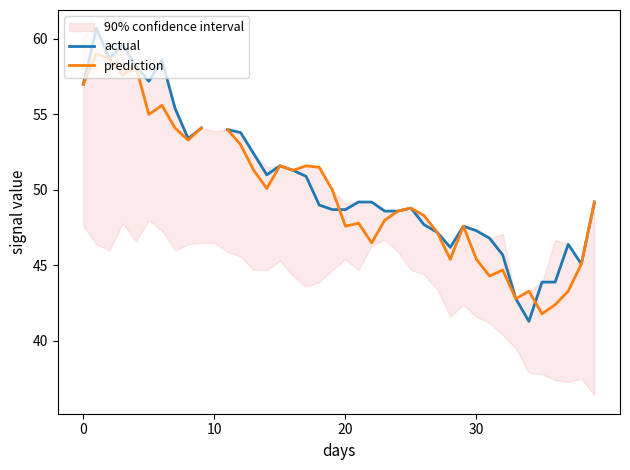

What is the total value across all series at 17?

102.5